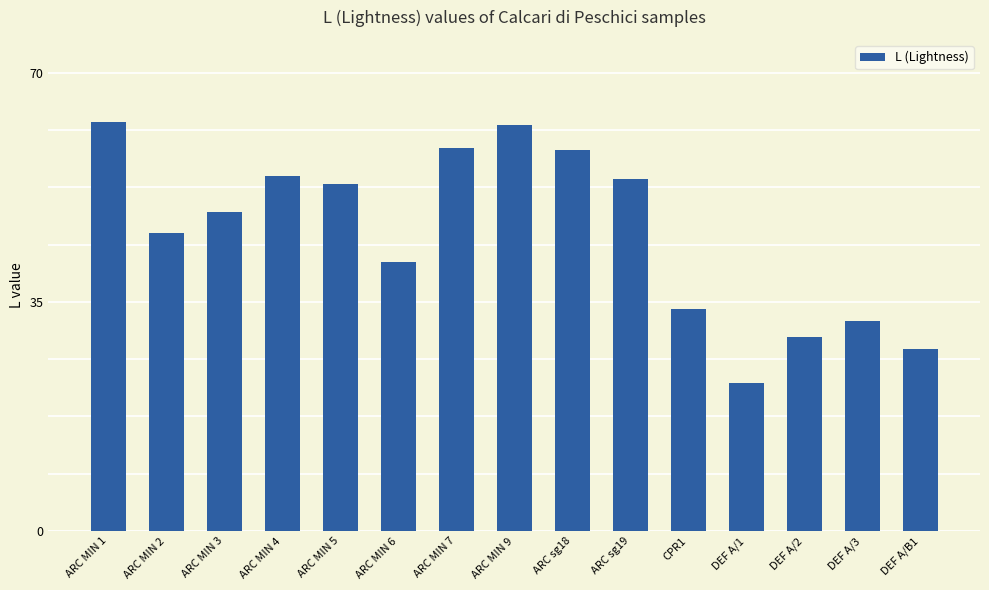

How many values are below 48?

7